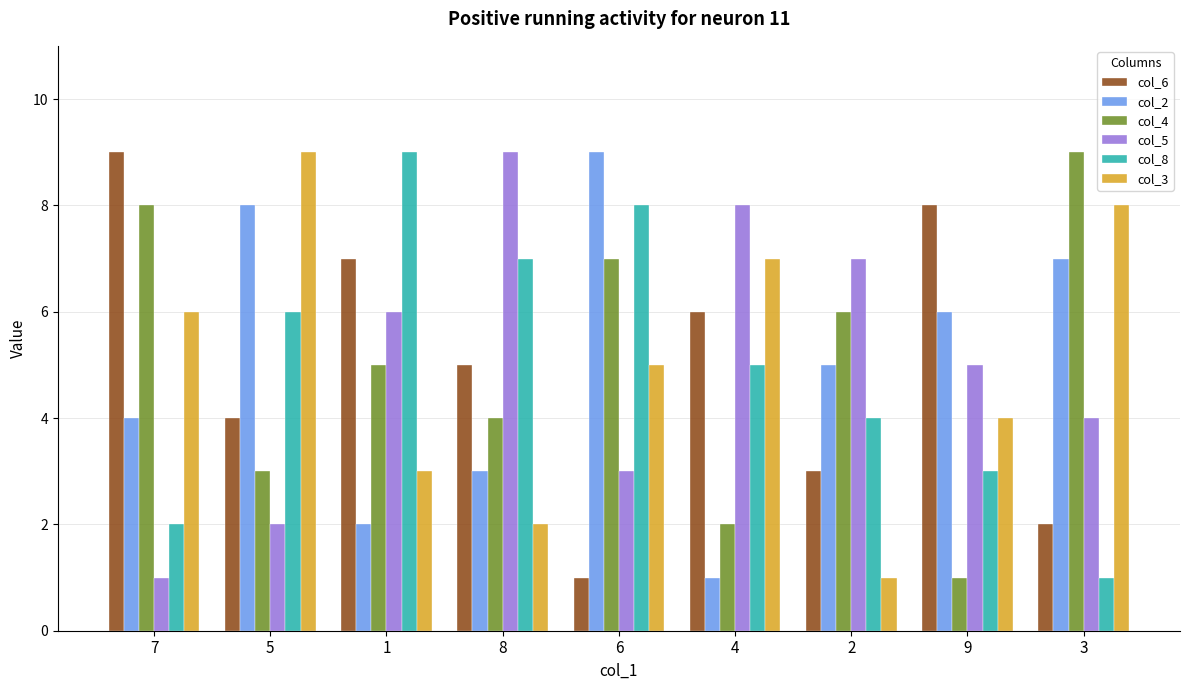

Reading left to right, list all the values displayed in this chart.

col_6: 9	4	7	5	1	6	3	8	2
col_2: 4	8	2	3	9	1	5	6	7
col_4: 8	3	5	4	7	2	6	1	9
col_5: 1	2	6	9	3	8	7	5	4
col_8: 2	6	9	7	8	5	4	3	1
col_3: 6	9	3	2	5	7	1	4	8